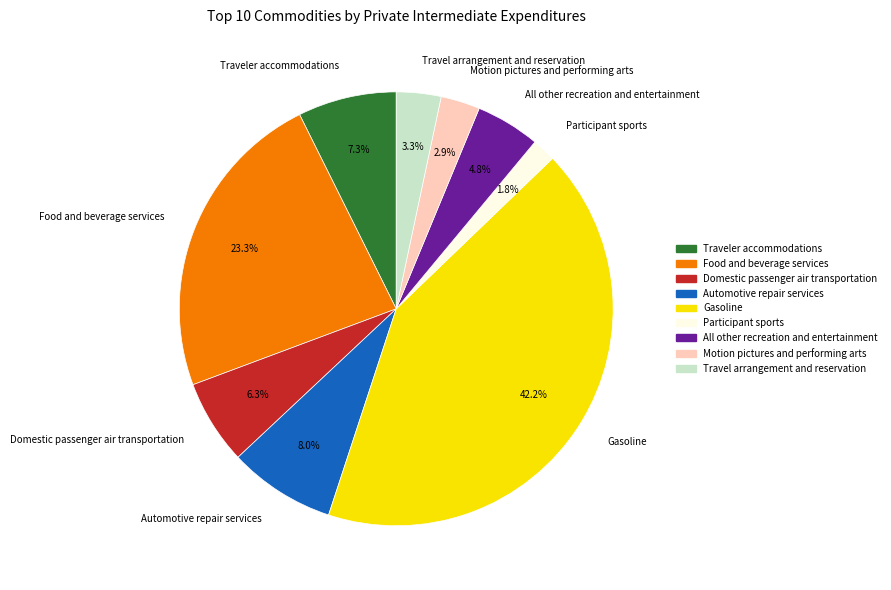

What percentage do Gasoline and Domestic passenger air transportation together represent?

48.5%